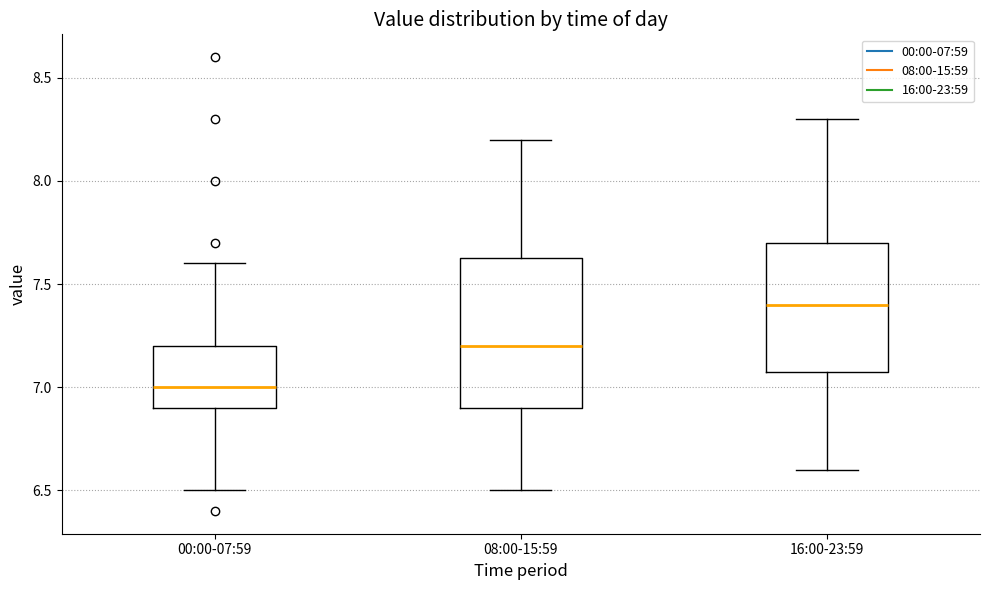

Which box has the lowest median line?

00:00-07:59